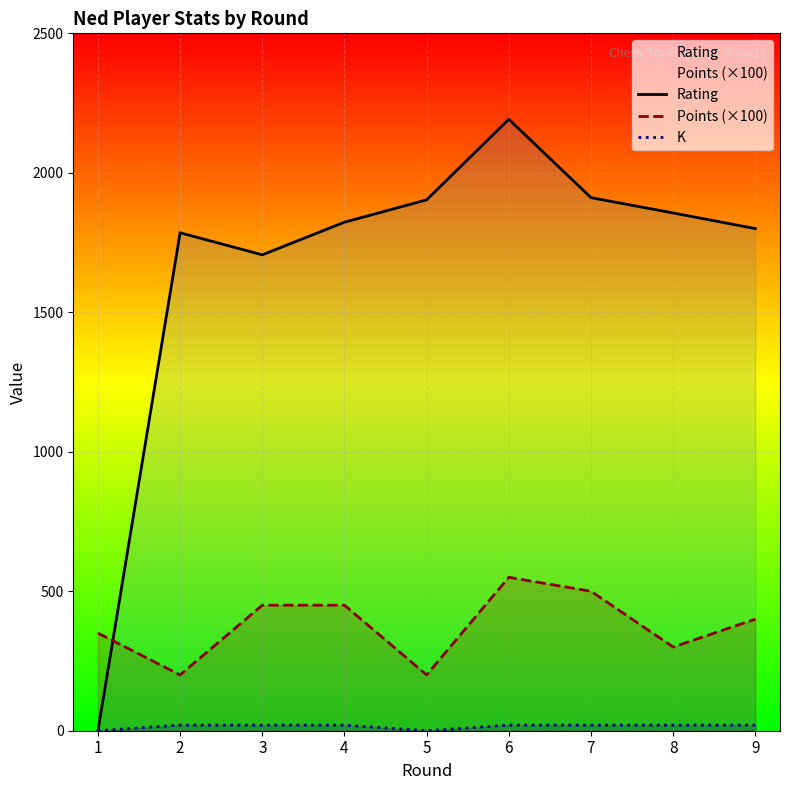

How many data points in K are less than 20?

2